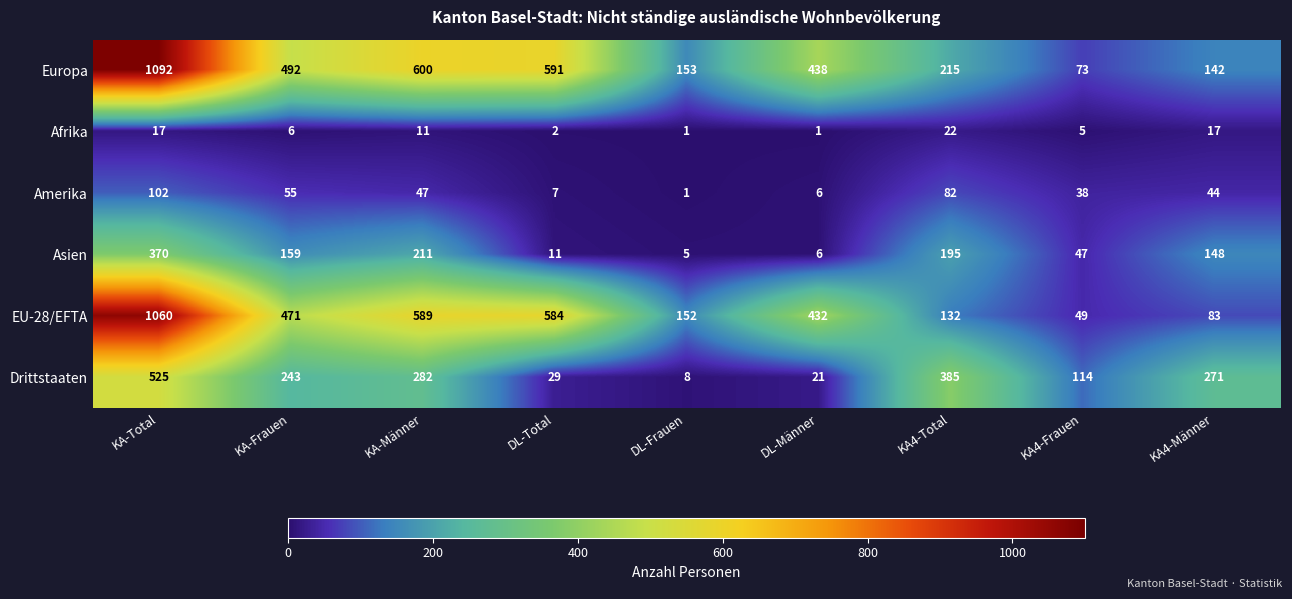

Count the number of categories in the chart.

9